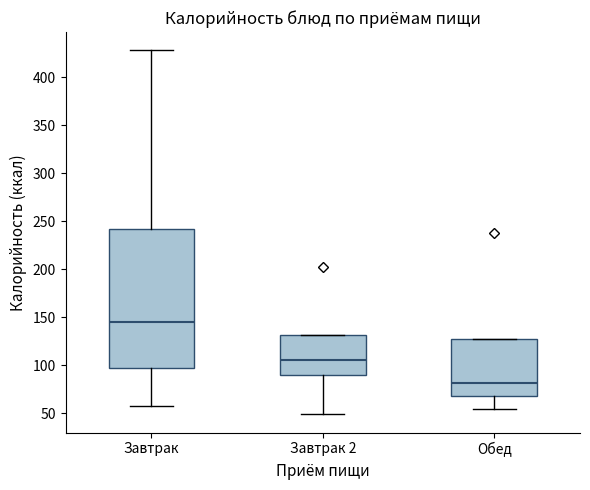

Which box's median line is the highest?

Завтрак